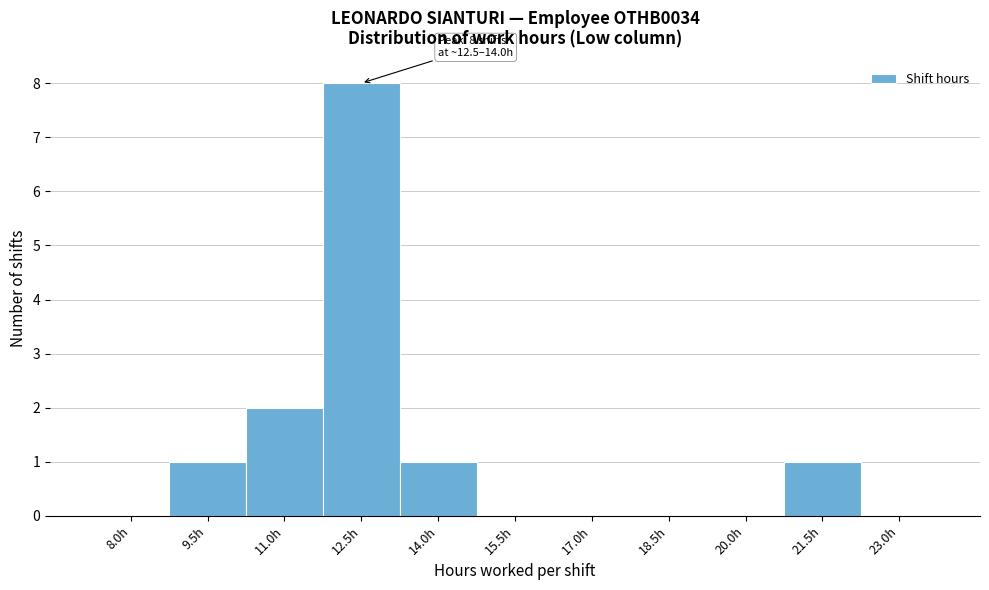

Reading left to right, extract all data points from this chart.

8.0h=0	9.5h=1	11.0h=2	12.5h=8	14.0h=1	15.5h=0	17.0h=0	18.5h=0	20.0h=0	21.5h=1	23.0h=0